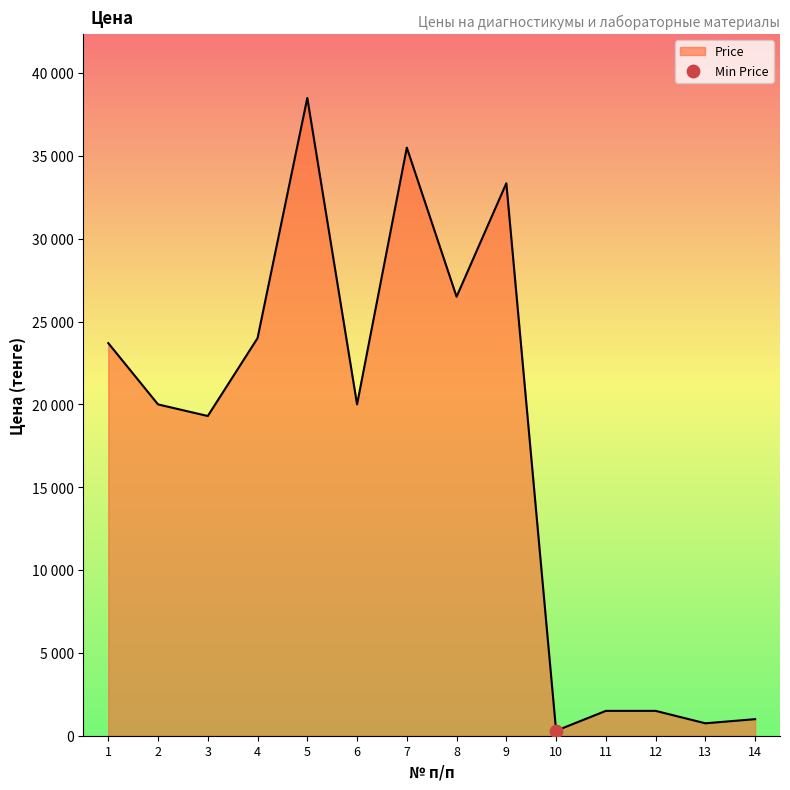

What is the change in value from 13 to 14?

+250